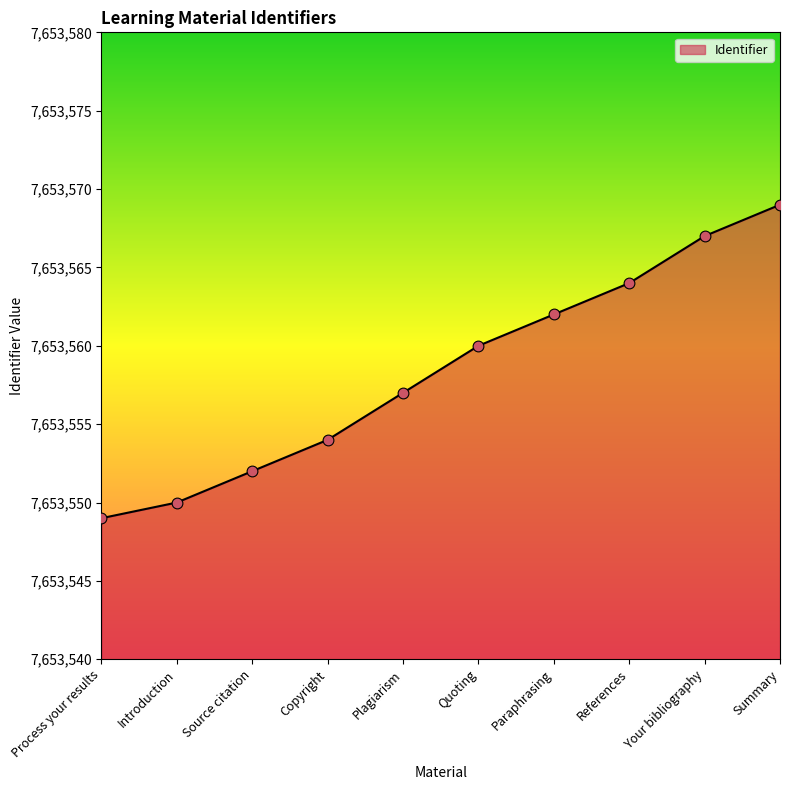

What is the change in value from Plagiarism to References?

+7